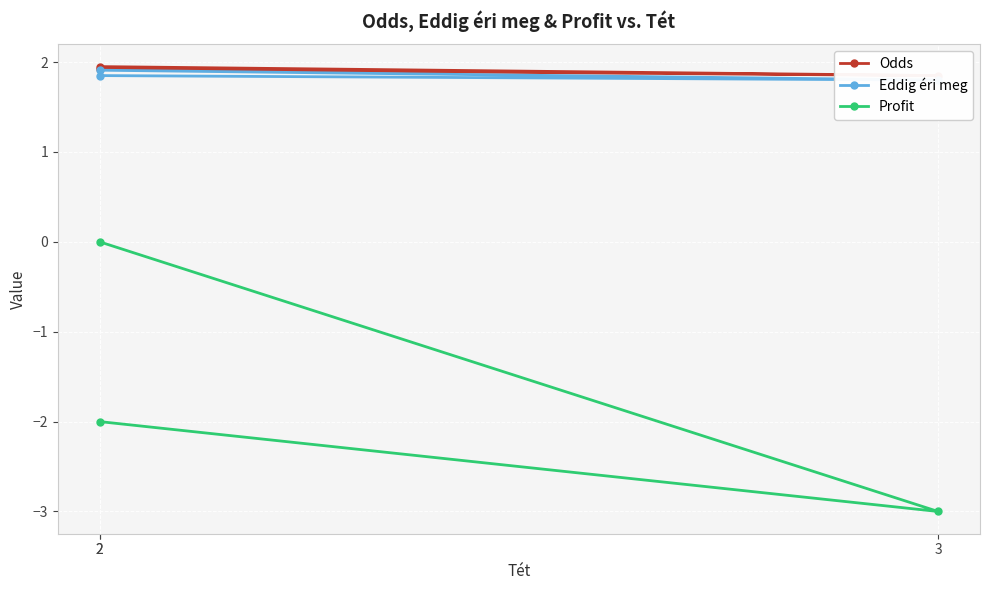

The value of Odds at 3 is 1.9. True or false?

True